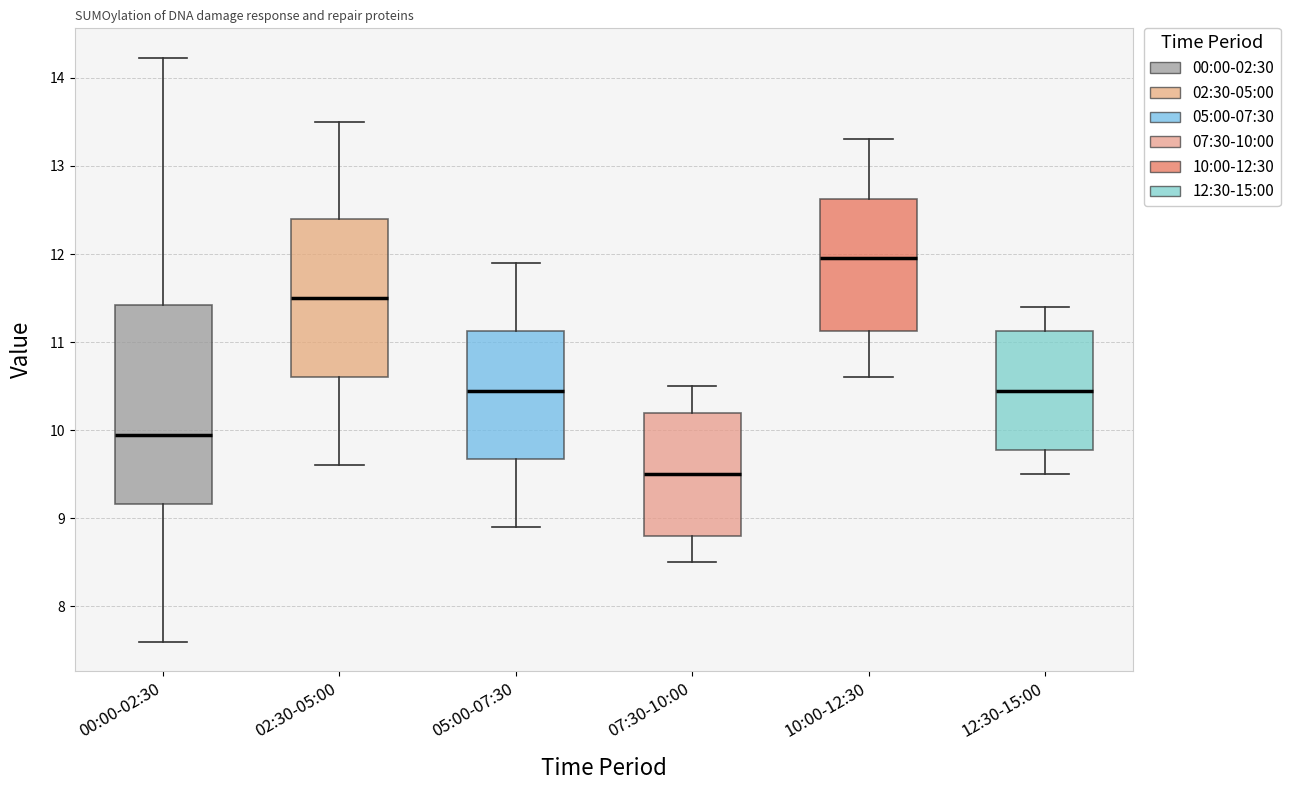

Reading left to right, transcribe this box plot: for each box, give where its median line is, the range the box spans, and where its two whiskers end, as read against the y-axis. The values are not printed on the chart, so give them approximately, as read against the axis.

00:00-02:30: median 10.0, box 9.2 to 11.4, whiskers 7.6 to 14.2
02:30-05:00: median 11.5, box 10.6 to 12.4, whiskers 9.6 to 13.5
05:00-07:30: median 10.5, box 9.7 to 11.1, whiskers 8.9 to 11.9
07:30-10:00: median 9.5, box 8.8 to 10.2, whiskers 8.5 to 10.5
10:00-12:30: median 12.0, box 11.1 to 12.6, whiskers 10.6 to 13.3
12:30-15:00: median 10.5, box 9.8 to 11.1, whiskers 9.5 to 11.4